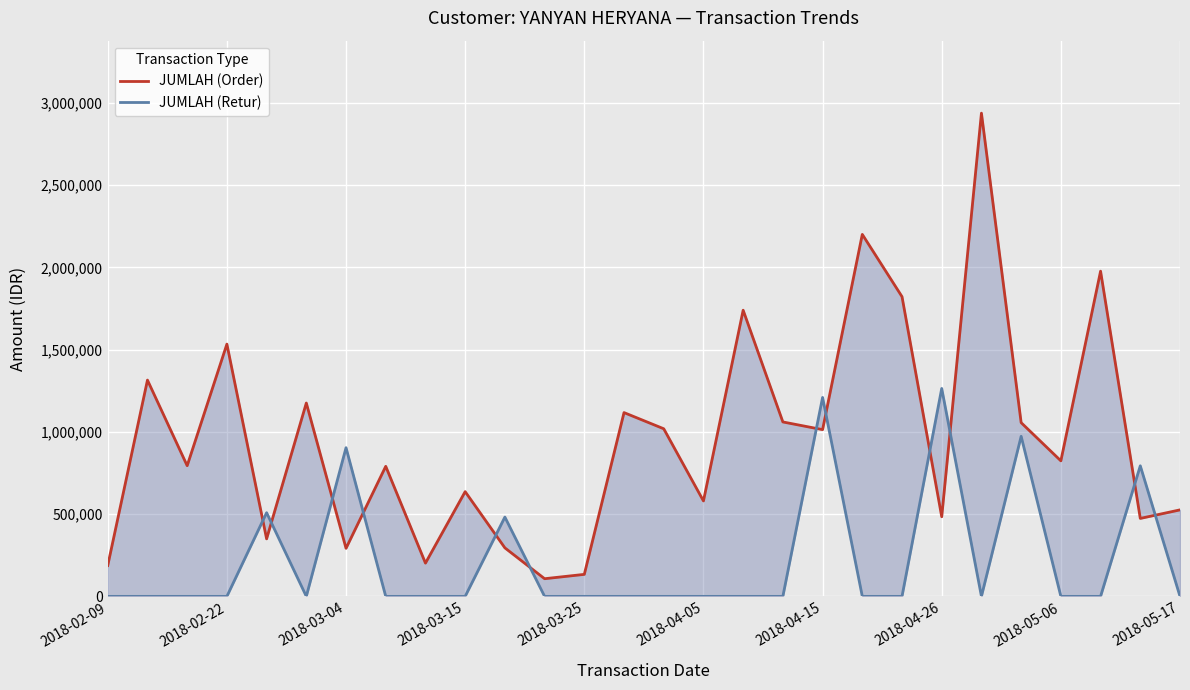

How many times do JUMLAH (Order) and JUMLAH (Retur) cross each other?

12